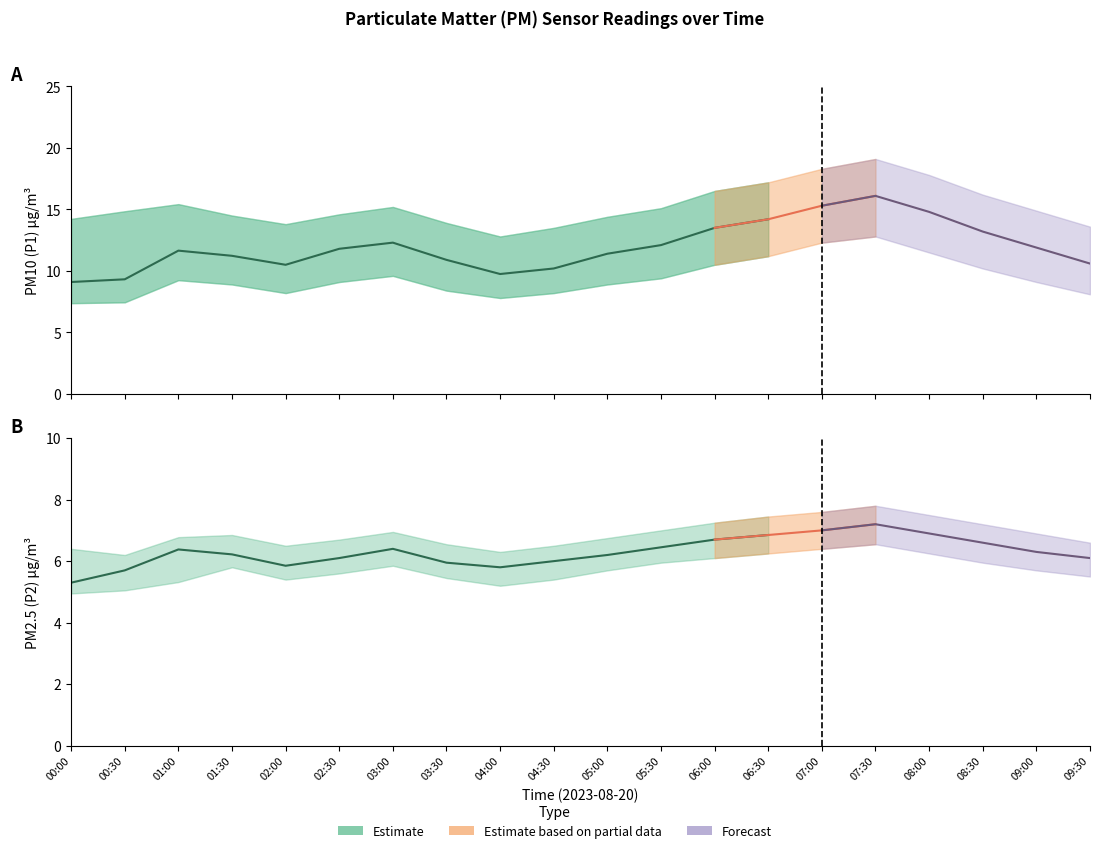

Which series has the largest range (max minus min)?

P1